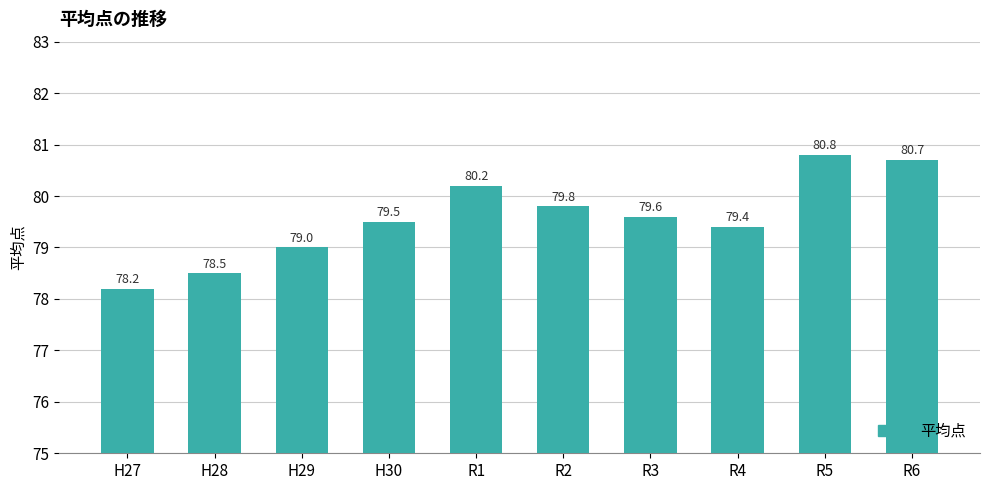

Reading right to left, extract all data points from this chart.

R6=80.7	R5=80.8	R4=79.4	R3=79.6	R2=79.8	R1=80.2	H30=79.5	H29=79.0	H28=78.5	H27=78.2